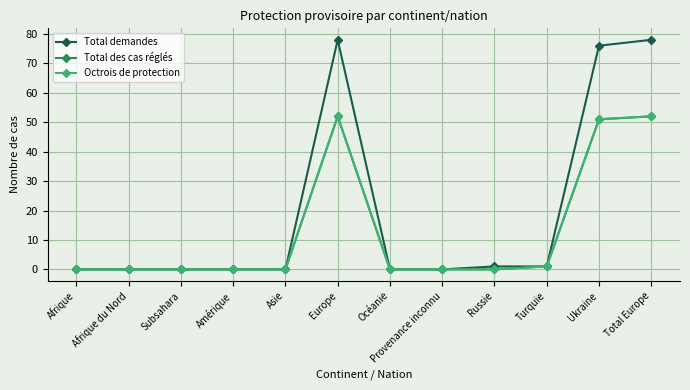

What position from the left is Afrique?

1